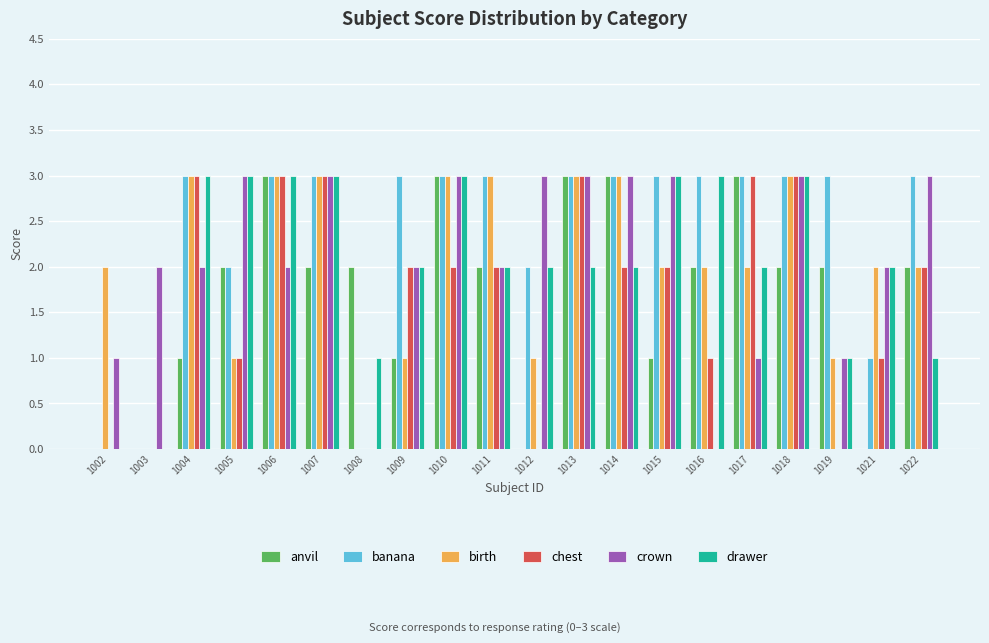

Is the value of chest at 1009 greater than the value of birth at 1003?

Yes